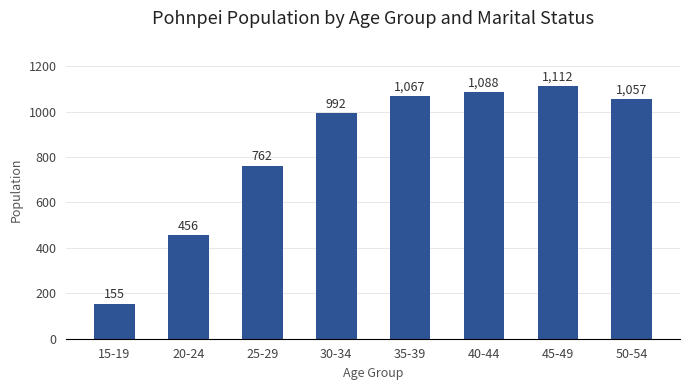

Between 30-34 and 45-49, which is larger?

45-49